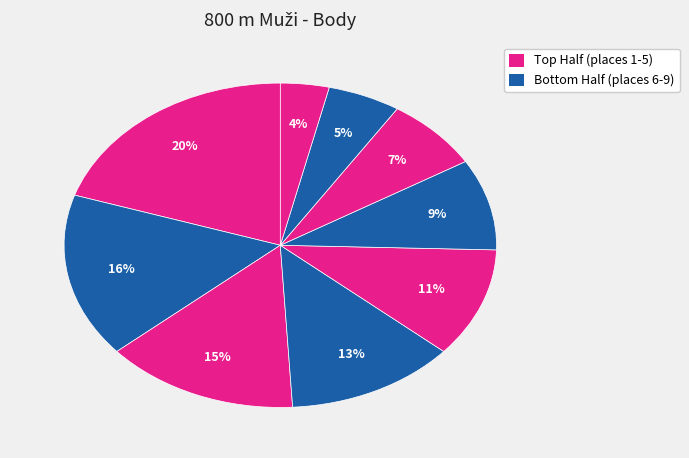

How many segments does this pie chart have?

9